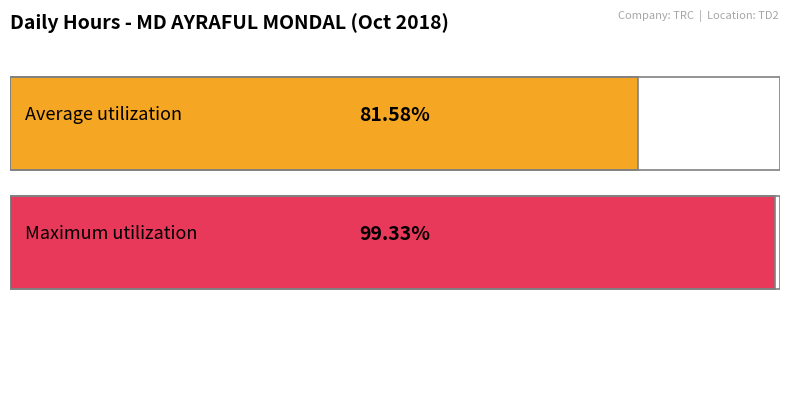

How many distinct data groups are displayed?

2